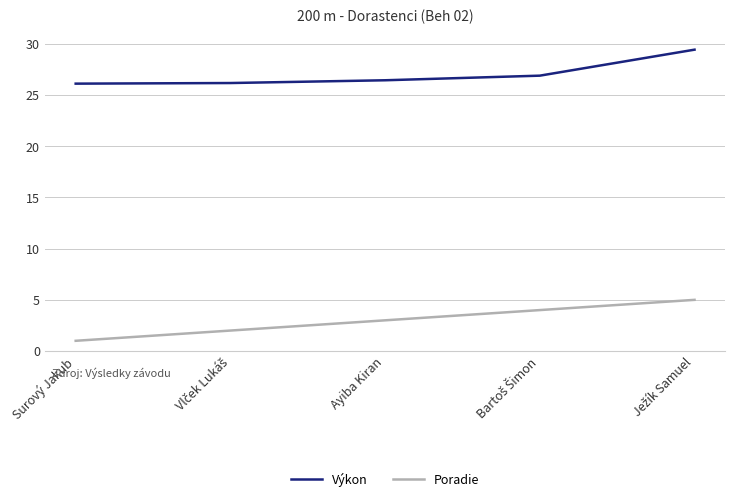

What position from the right is Surový Jakub?

5